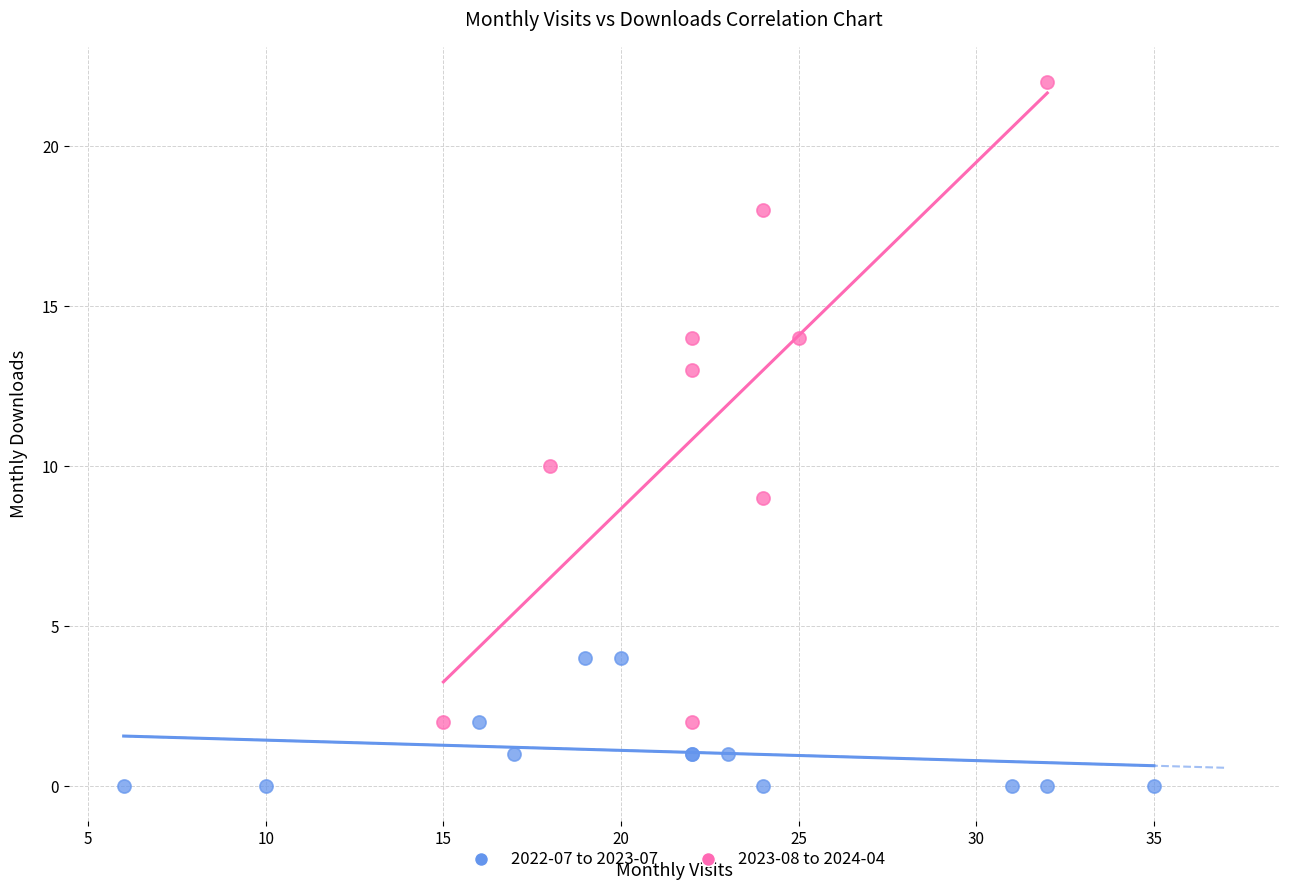

Which series contains the lowest Y value?

2022-07 to 2023-07